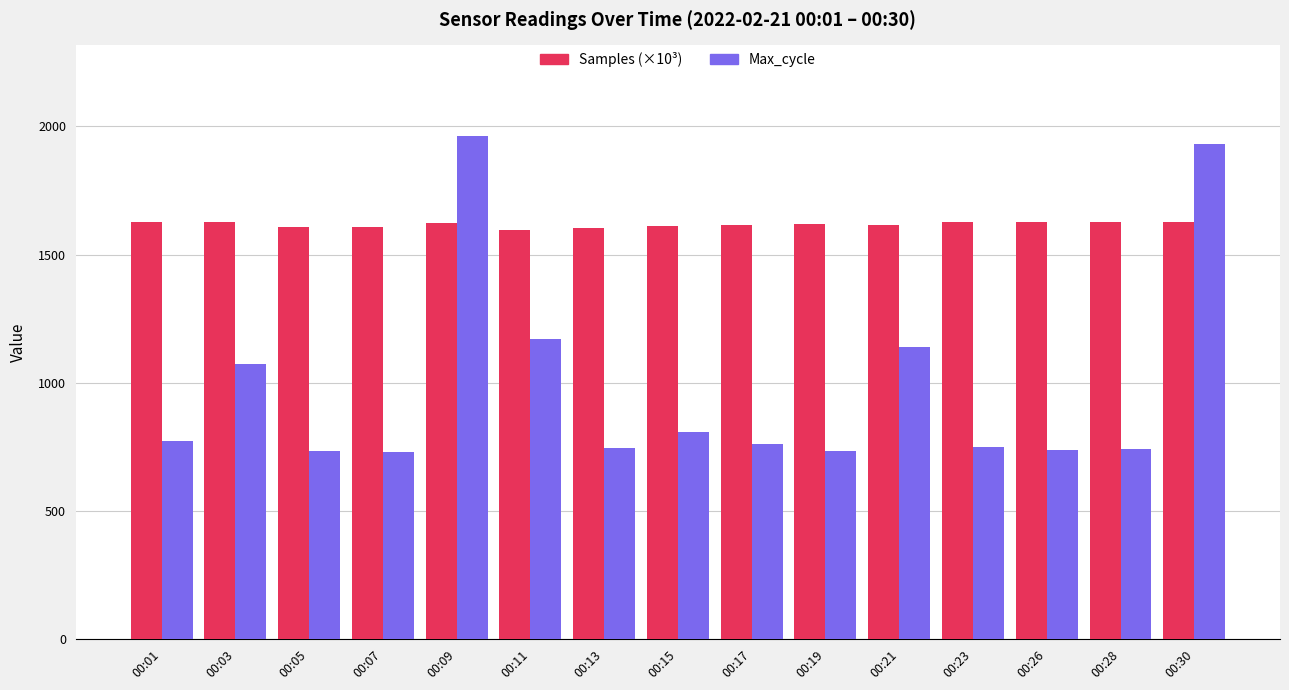

What is the difference between the Max_cycle values at 00:13 and 00:03?

328.0